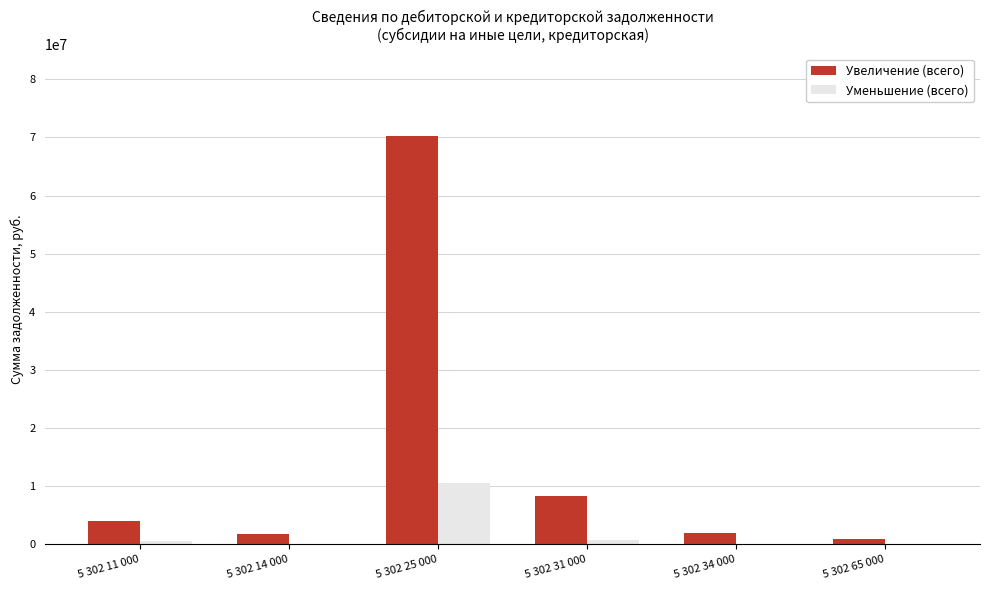

Are the bars grouped side by side (vs. stacked)?

Yes